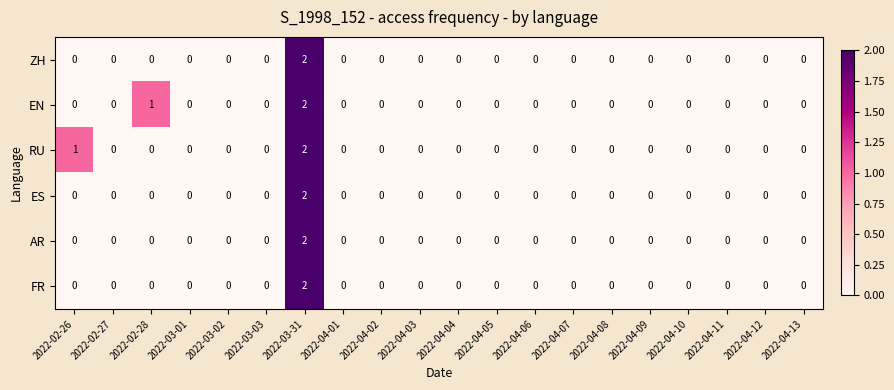

Which category has the highest value across all series?

2022-03-31